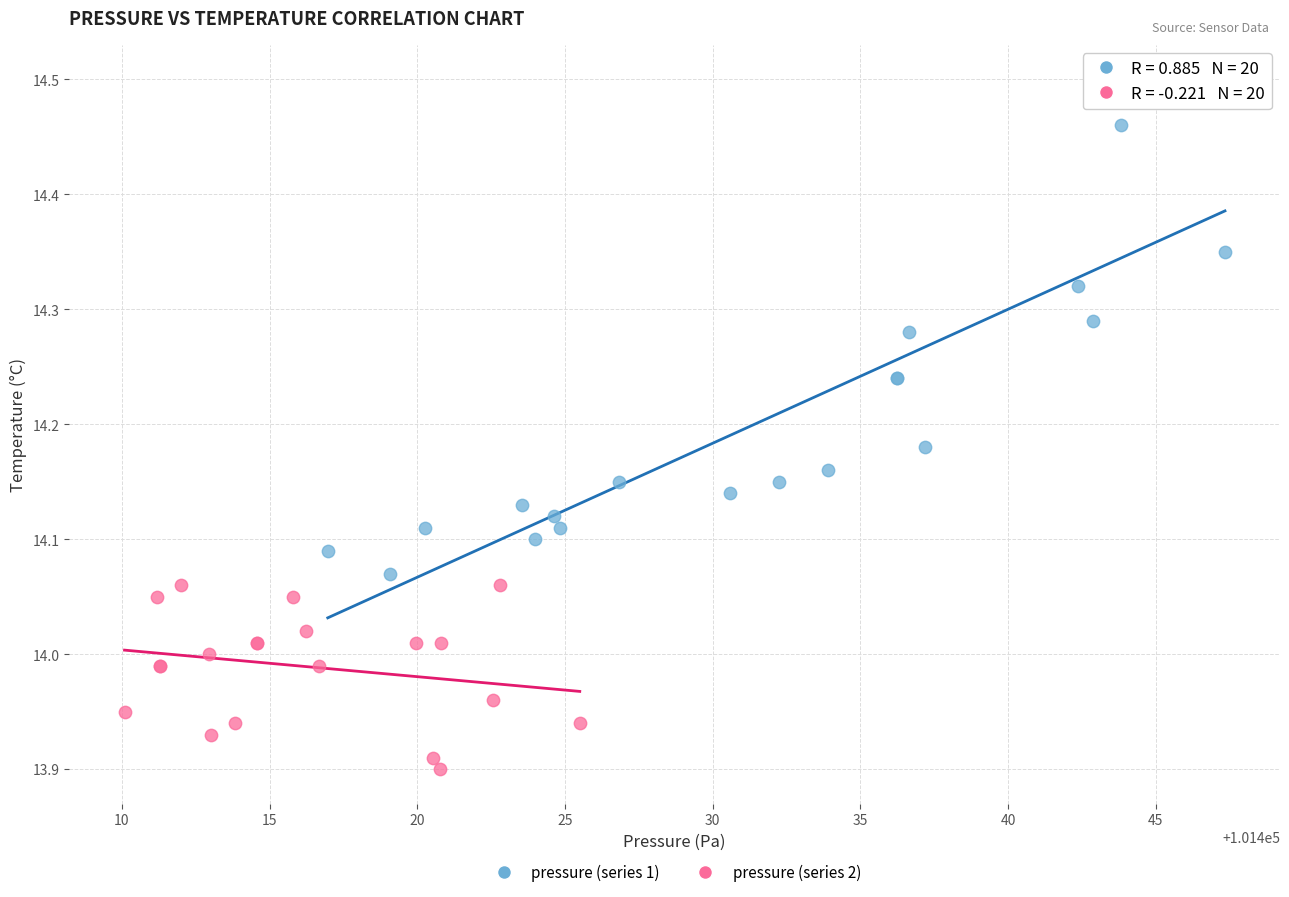

Which series has the widest spread of Y values?

pressure (series 1)